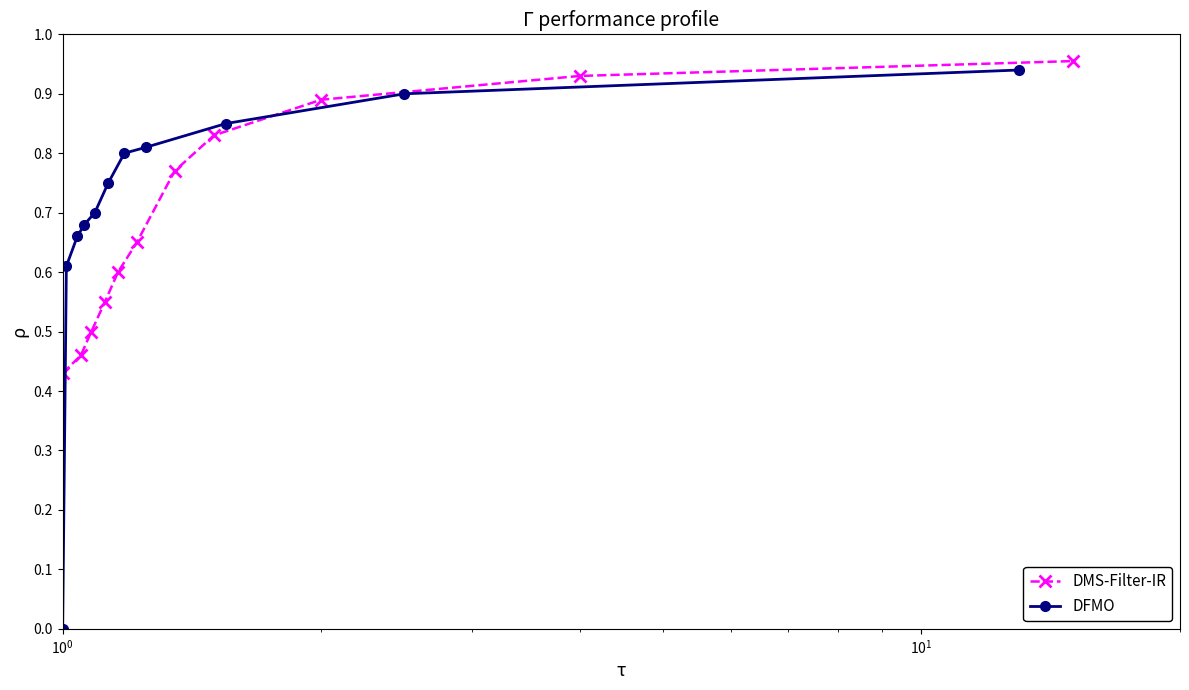

True or false: DMS-Filter-IR has more than 2 interior local peaks.

False